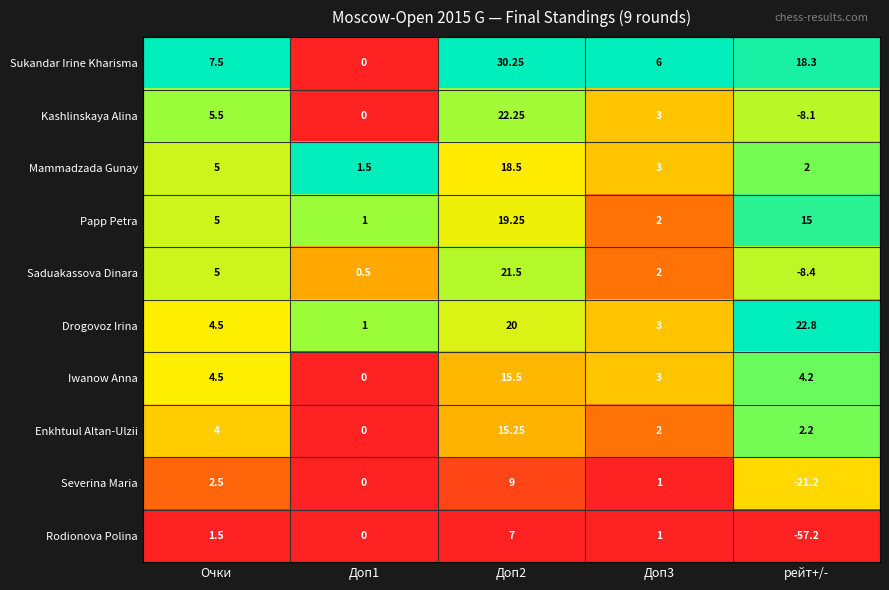

At which label is Drogovoz Irina closest to 11?

Очки